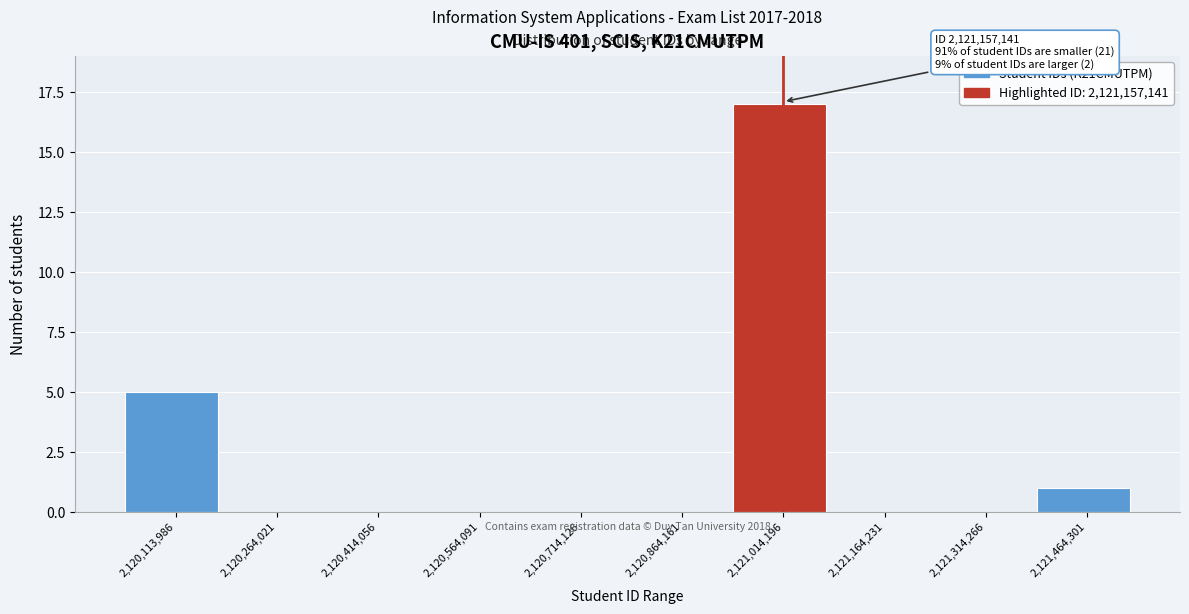

Reading right to left, transcribe all the data shown in this chart.

2,121,464,301=1	2,121,314,266=0	2,121,164,231=0	2,121,014,196=17	2,120,864,161=0	2,120,714,126=0	2,120,564,091=0	2,120,414,056=0	2,120,264,021=0	2,120,113,986=5